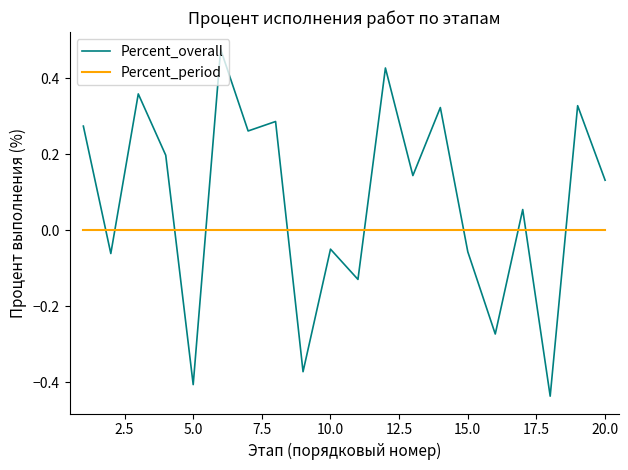

After their last crossing, which series has the higher values: Percent_overall or Percent_period?

Percent_overall